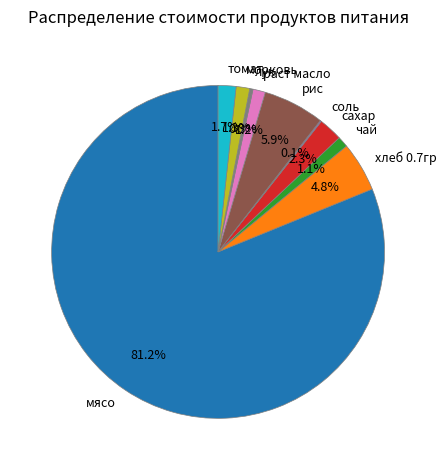

What is the majority slice?

мясо